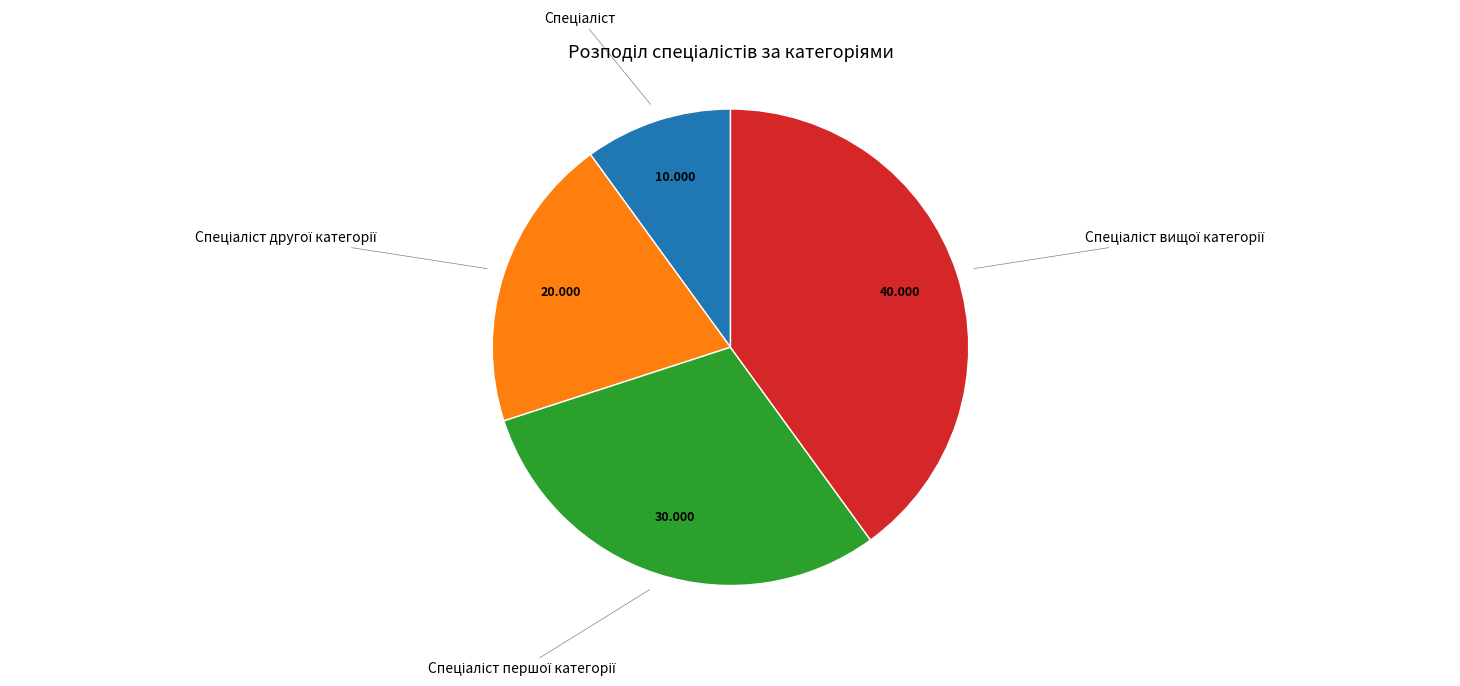

Is there any slice that represents more than half of the pie?

No